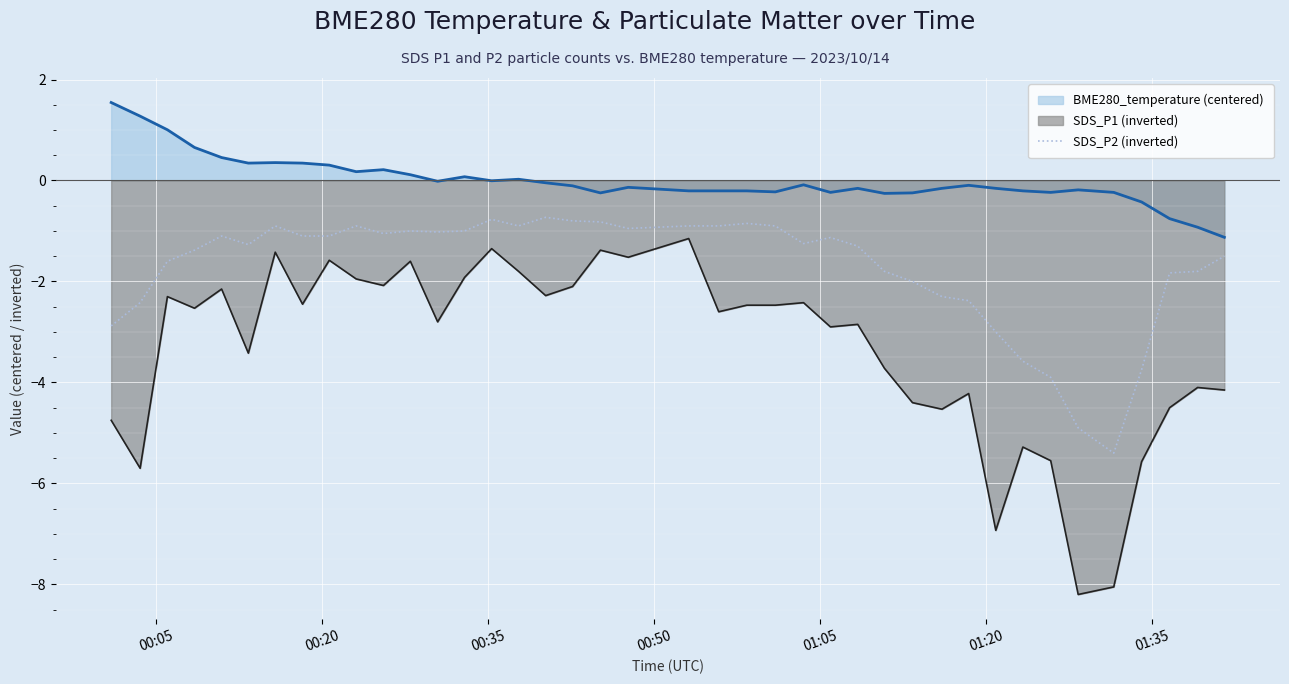

Which series has the widest spread of values?

SDS_P1 (inverted)